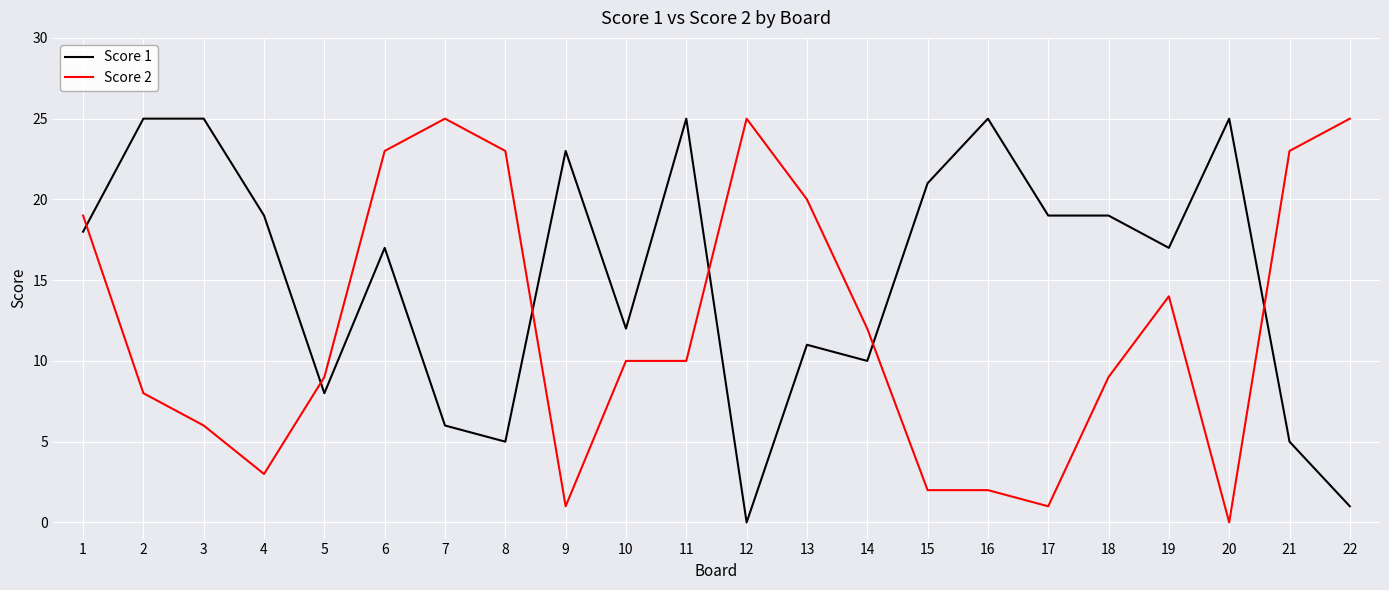

What is the difference between the second highest and second lowest values in the Score 1 series?

24